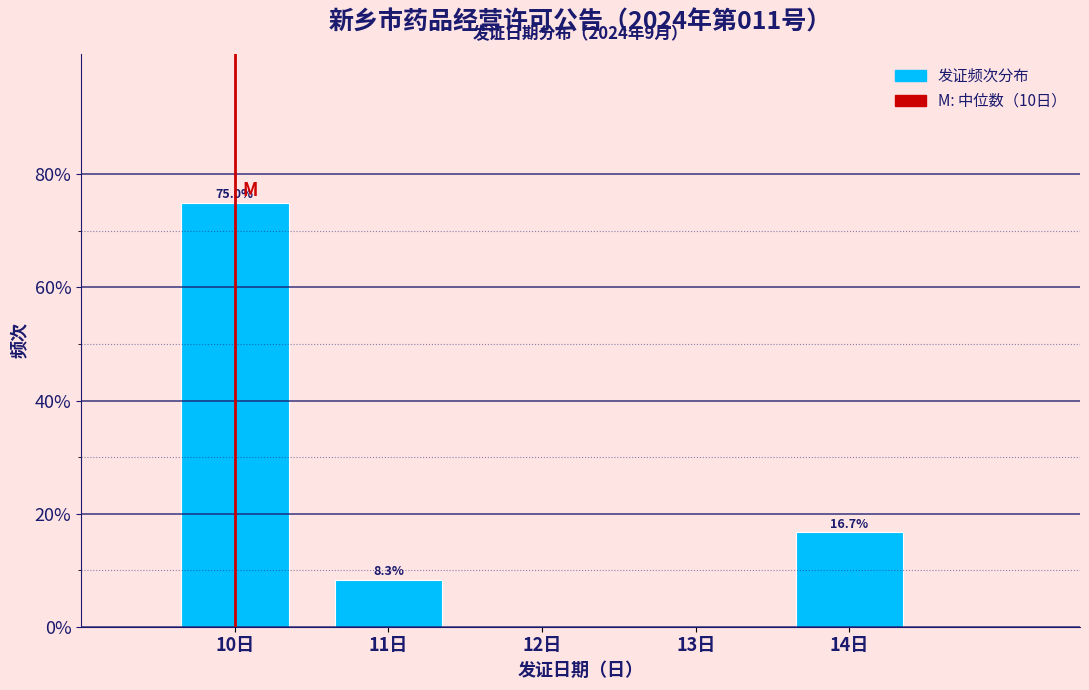

Which range on the x-axis has the tallest bar?

9.5 to 10.5